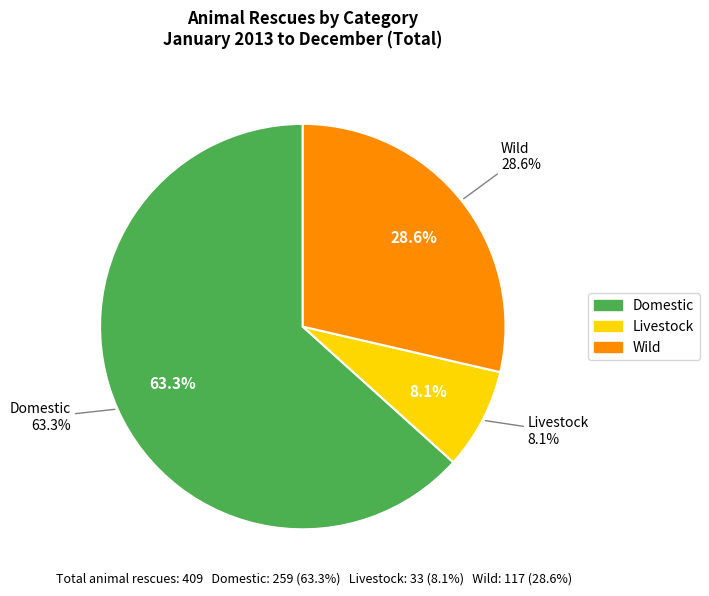

To the nearest percent, what is the difference between the Livestock and Wild slice percentages?

21%